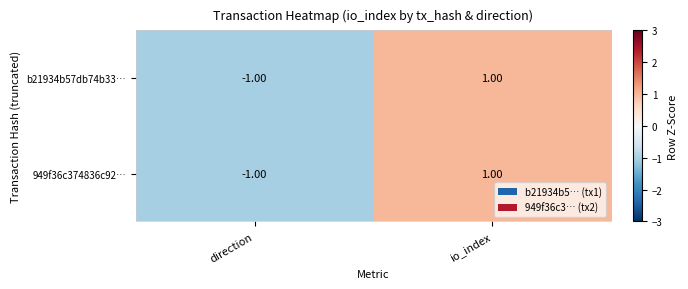

Rank the categories by 949f36c374836c92… value from lowest to highest.

direction, io_index